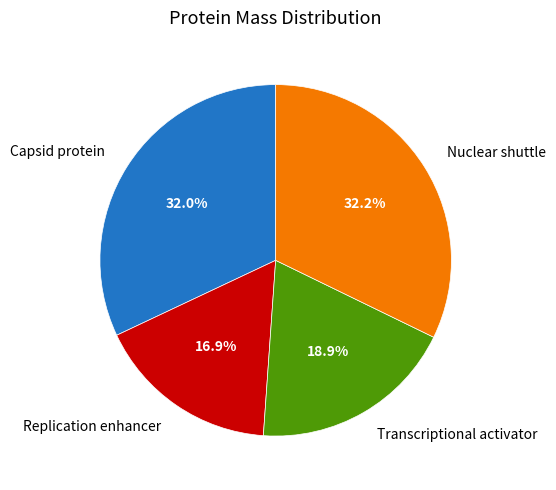

To the nearest percent, what is the combined percentage of Transcriptional activator and Nuclear shuttle?

51%